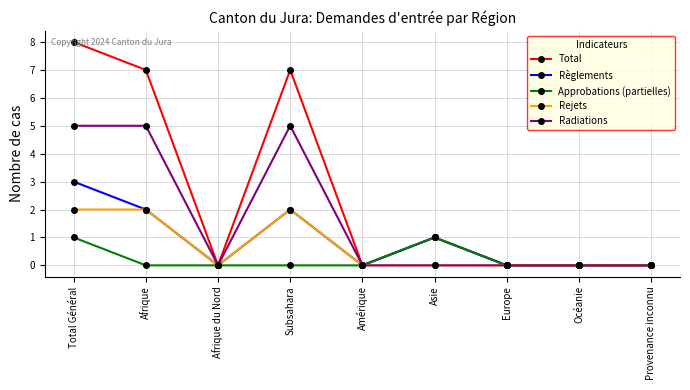

Which category has the highest value across all series?

Total Général